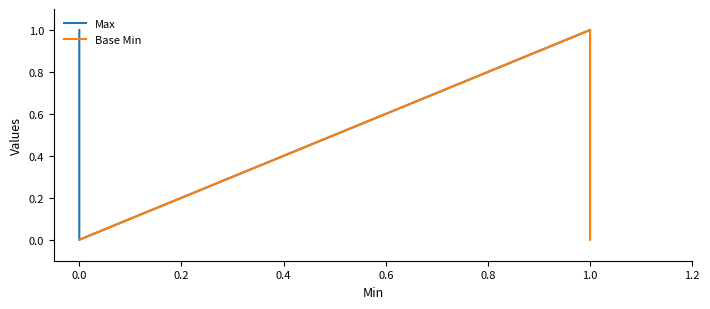

How many interior local peaks does the Base Min series have?

1